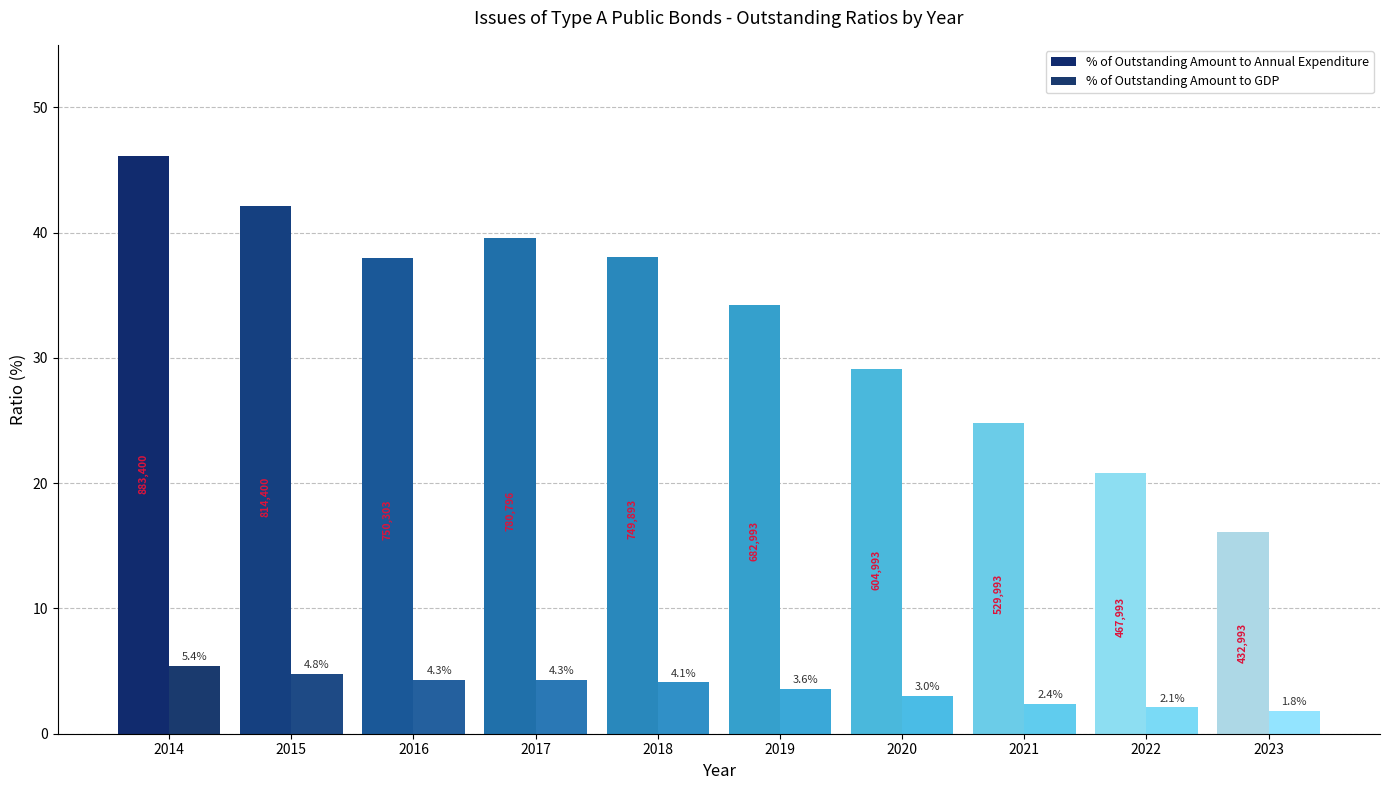

Which series has the widest spread of values?

% of Outstanding Amount to Annual Expenditure